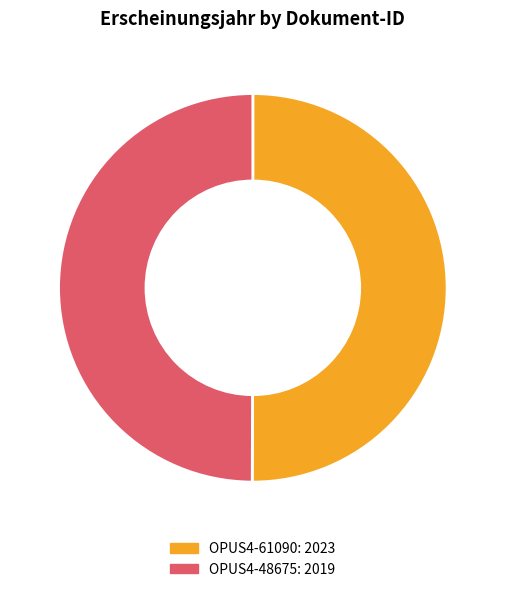

Is the sum of OPUS4-61090 and OPUS4-48675 greater than half?

Yes